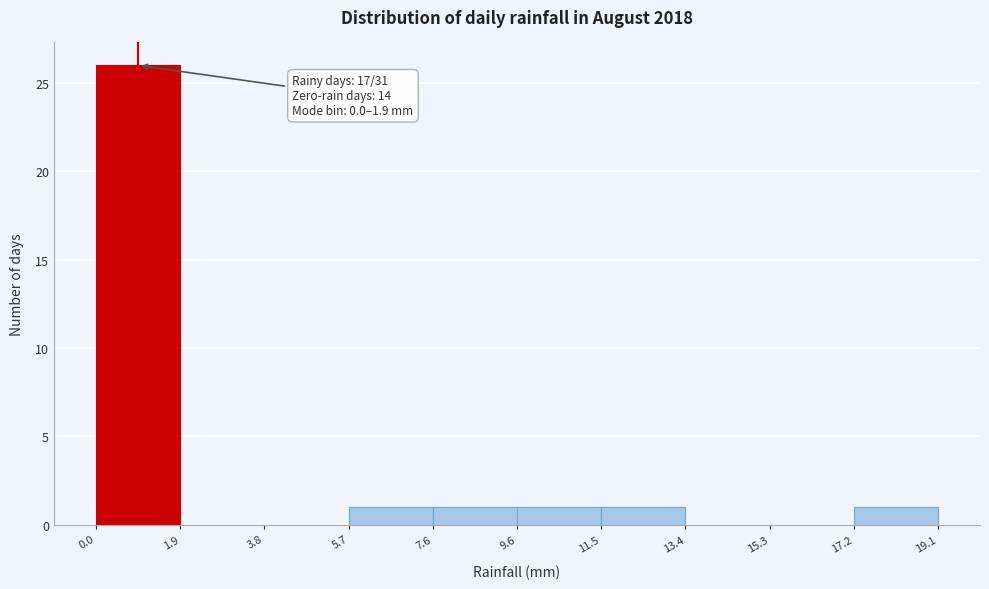

Over which range of the x-axis is the bar tallest?

0.0 to 1.9